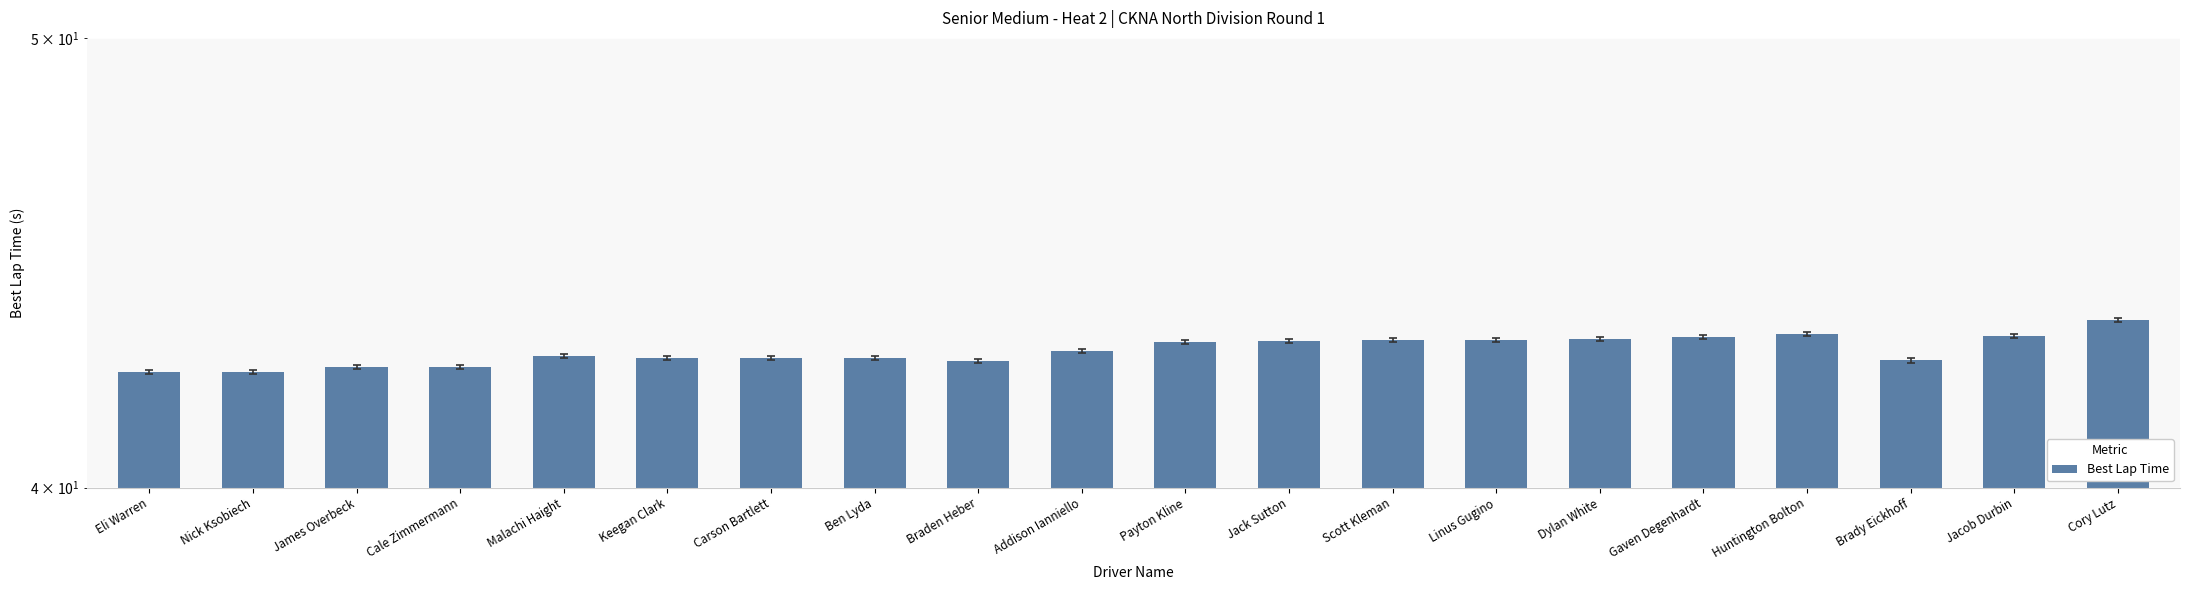

What is the smallest value displayed?

42.4